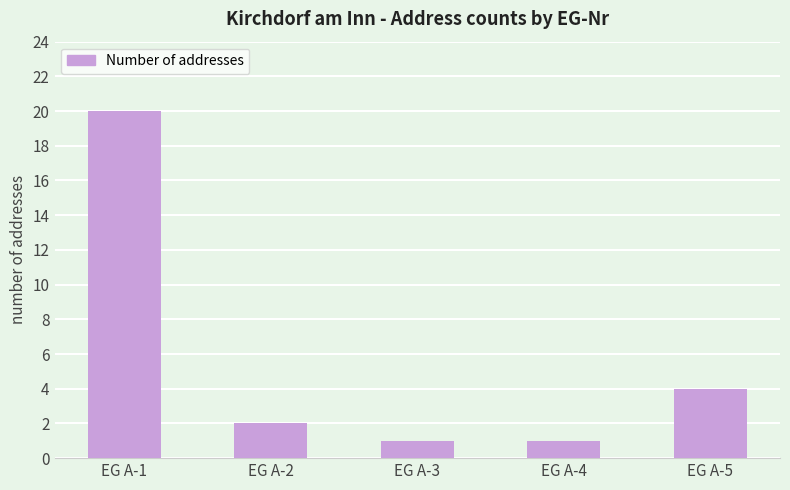

Reading right to left, list all the values displayed in this chart.

EG A-5=4	EG A-4=1	EG A-3=1	EG A-2=2	EG A-1=20